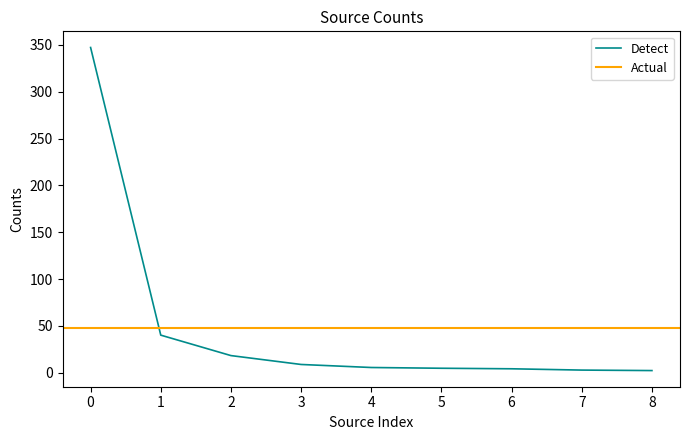

What is the difference between the second highest and second lowest values?

37.3